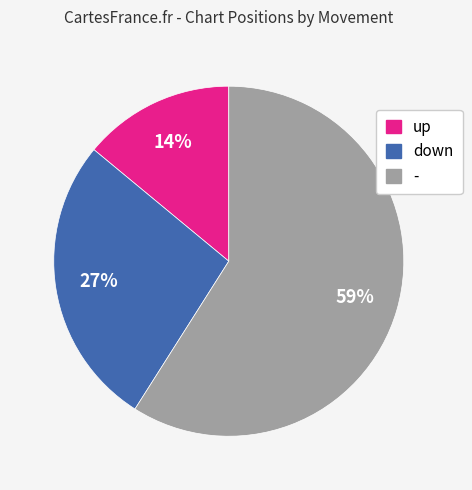

To the nearest percent, what is the difference between the down and - slice percentages?

32%